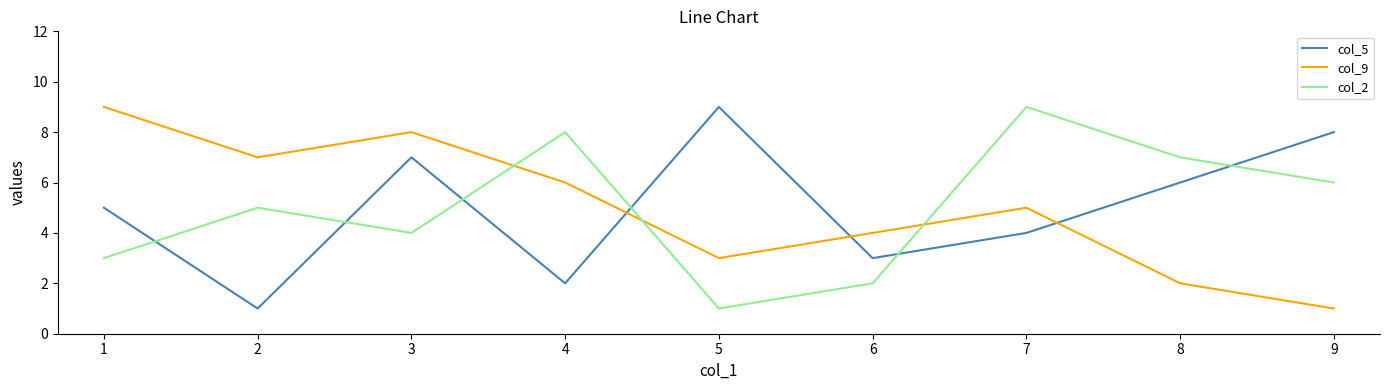

Reading left to right, extract all data points from this chart.

col_5: 5	1	7	2	9	3	4	6	8
col_9: 9	7	8	6	3	4	5	2	1
col_2: 3	5	4	8	1	2	9	7	6